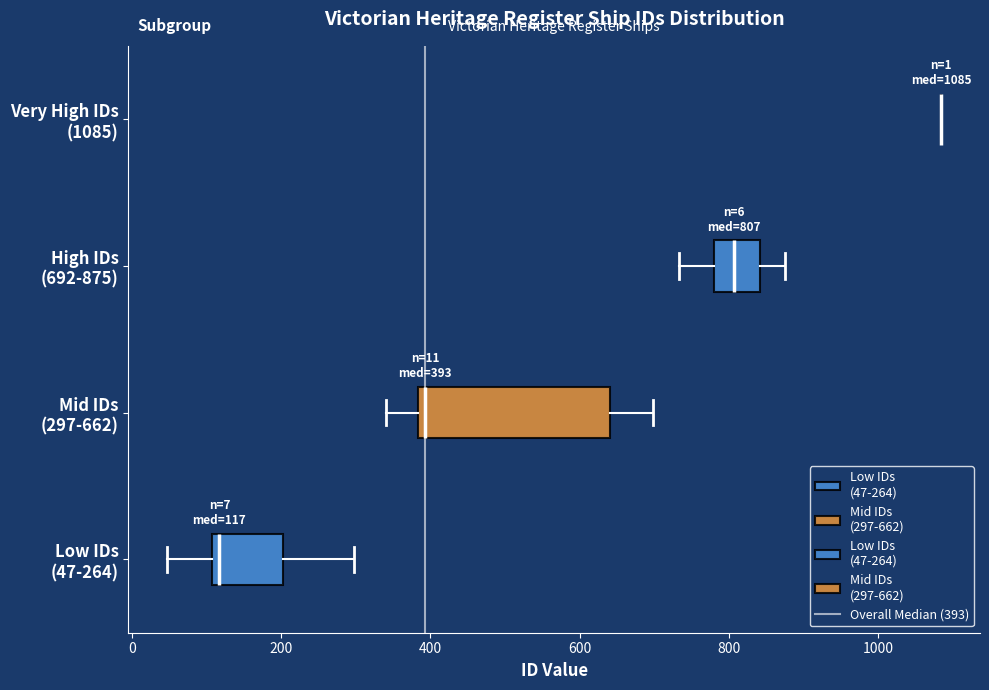

Comparing the boxes themselves (not the whiskers), which one is the widest?

Mid IDs (297-662)